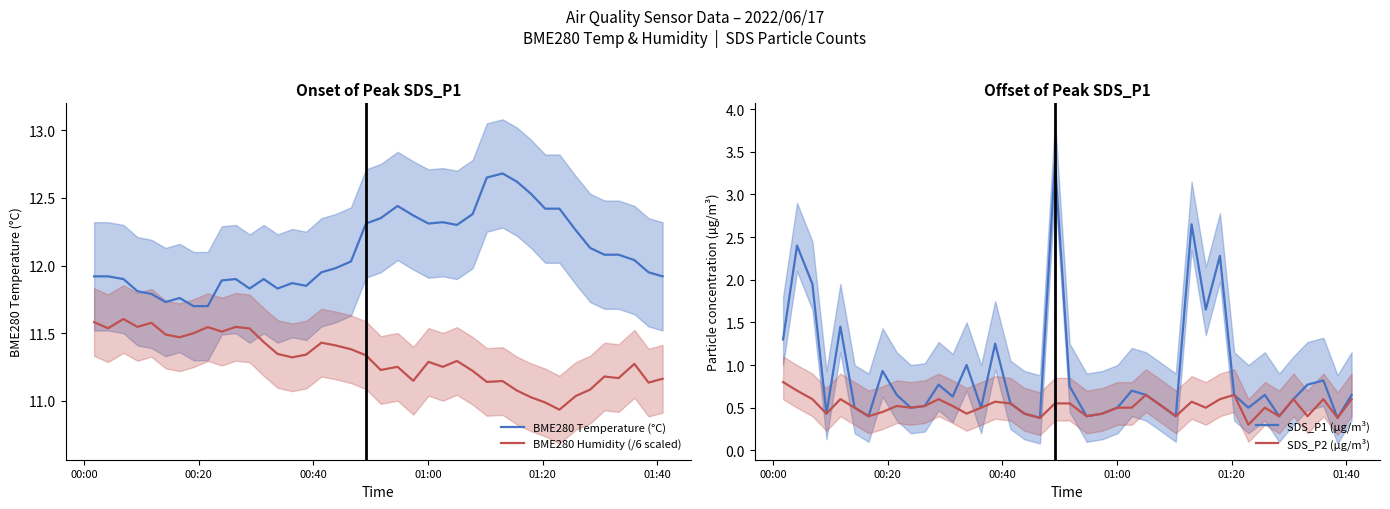

True or false: BME280 Humidity (/6 scaled) and BME280 Temperature (°C) intersect in this chart.

False